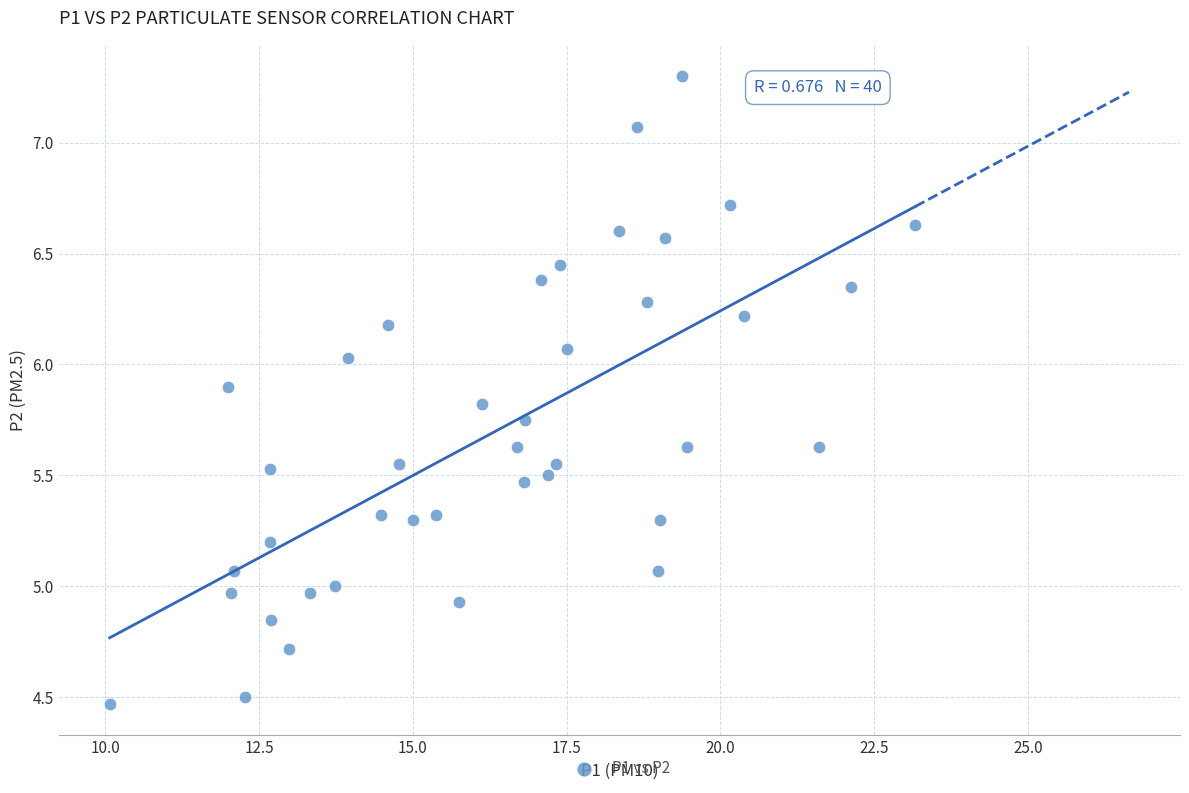

What is the range of Y values (max minus min)?

2.8